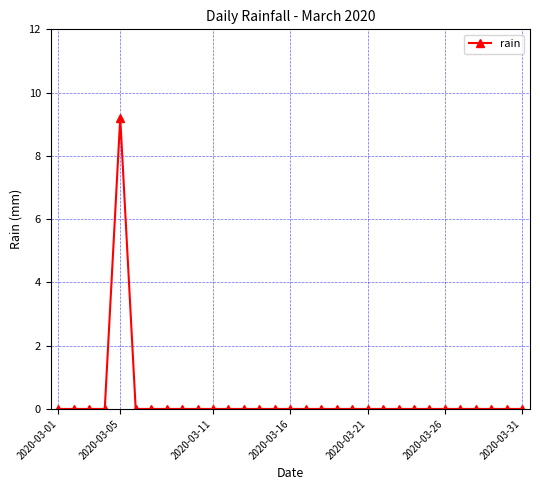

How many series are shown in this chart?

1